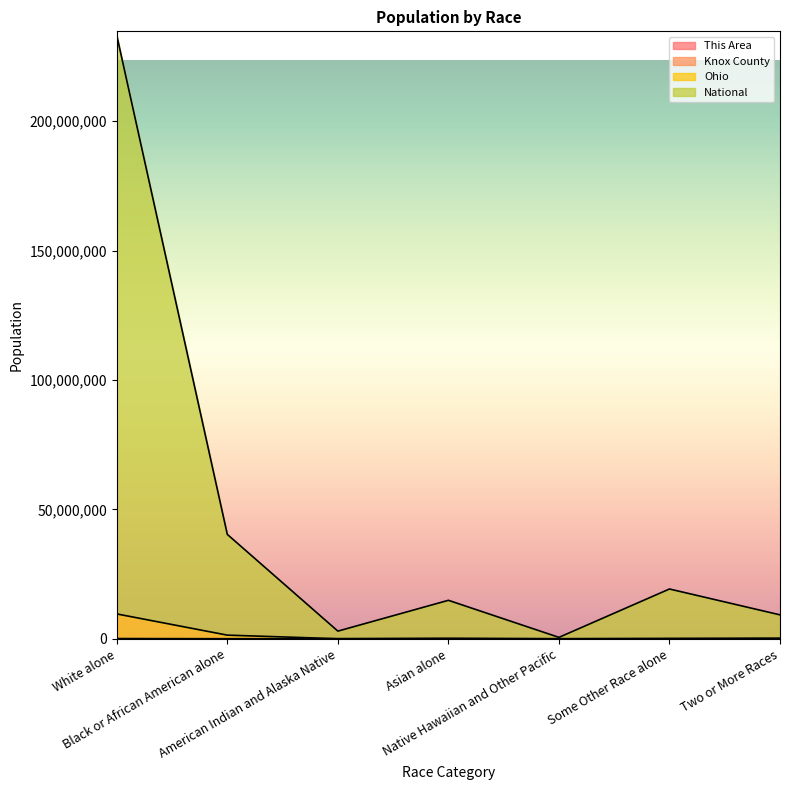

The value of Ohio at American Indian and Alaska Native is 16826. True or false?

False